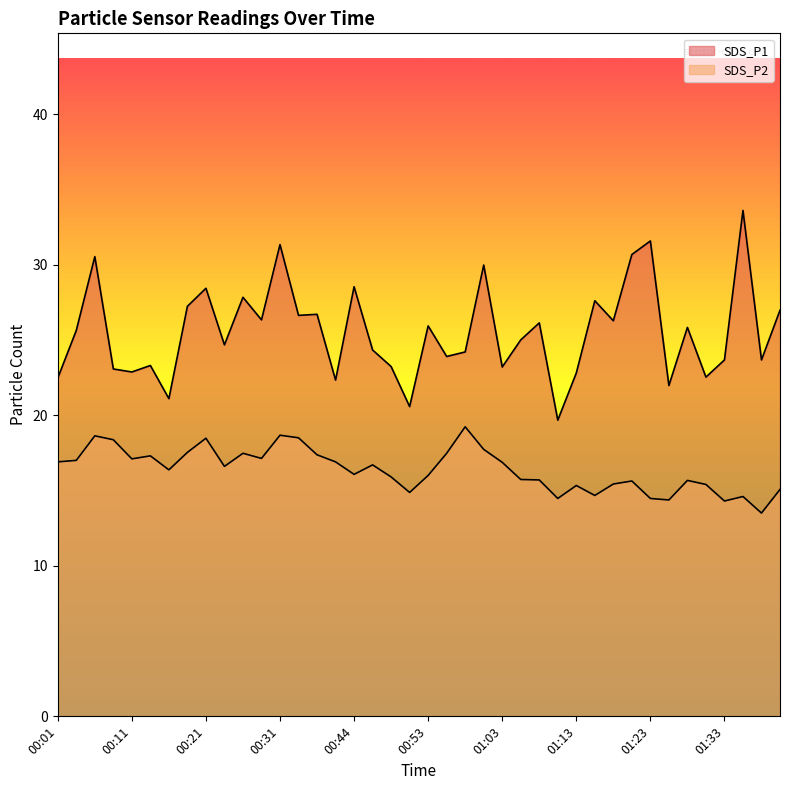

What is the value of the SDS_P1 point at the 5th from the left?

22.9